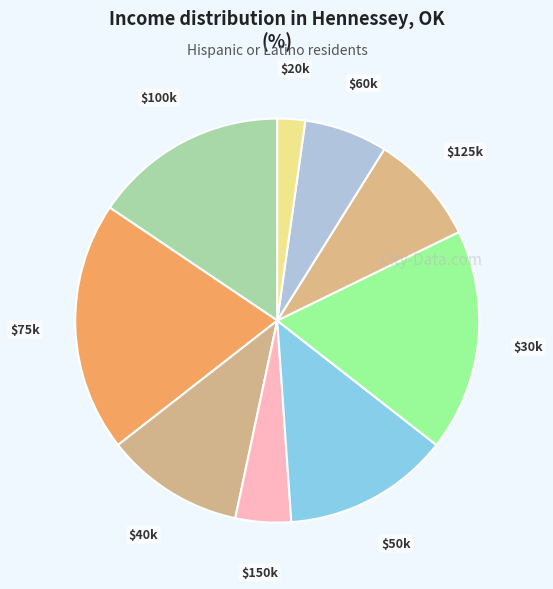

Is $100k the majority of the pie?

No